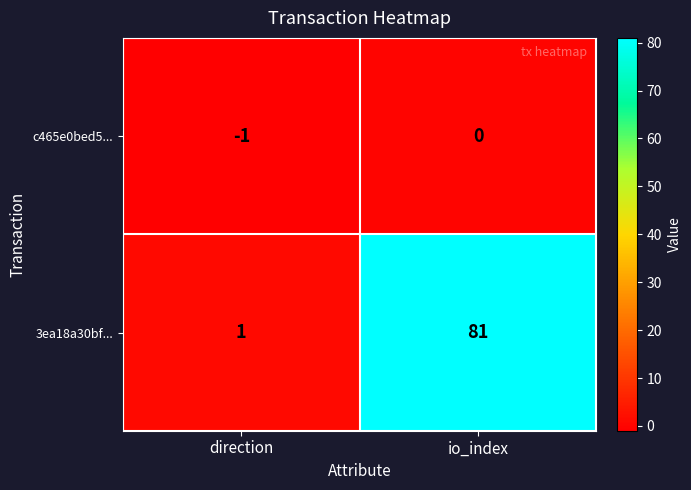

Rank the series at io_index from lowest to highest value.

c465e0bed5..., 3ea18a30bf...